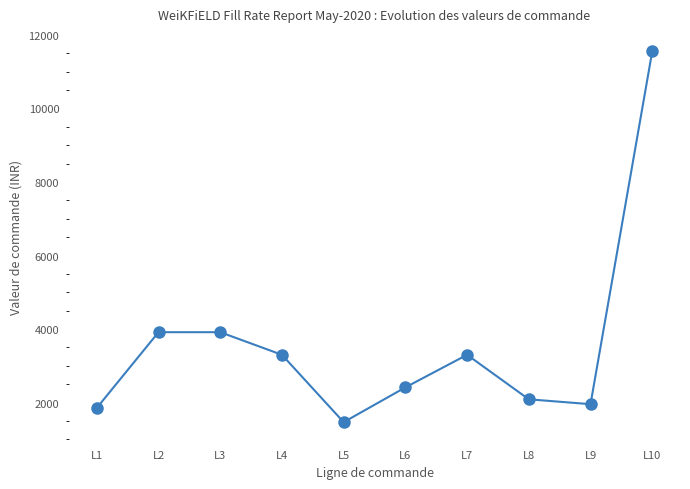

Read the value at L6.

2414.0